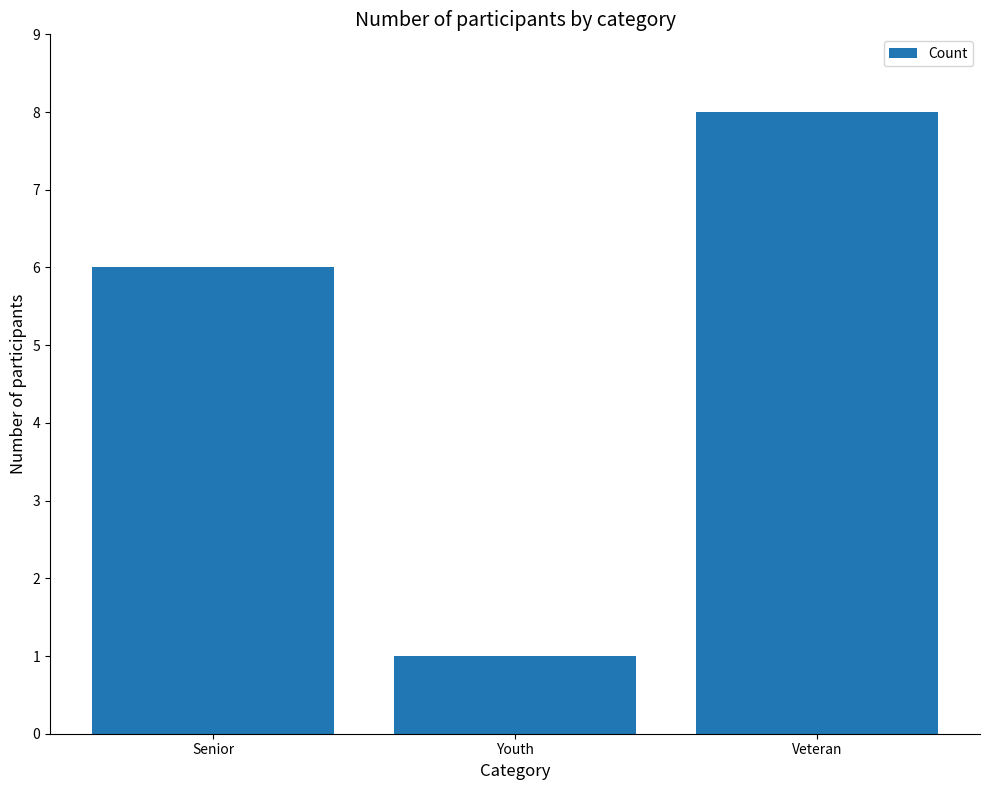

List the labels in order of value, largest first.

Veteran, Senior, Youth